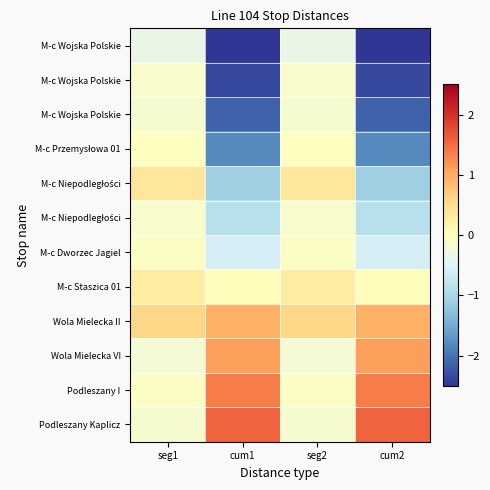

What is the greatest value displayed?

1.6